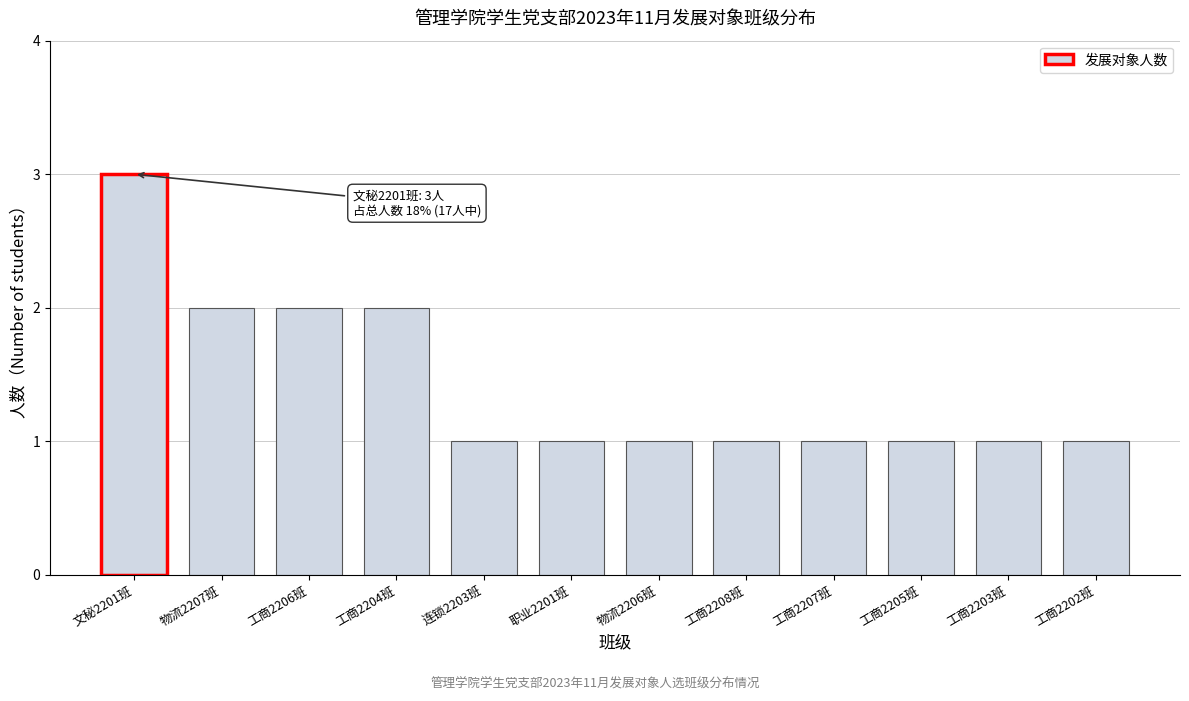

Reading left to right, what are all the values shown in this chart?

文秘2201班=3	物流2207班=2	工商2206班=2	工商2204班=2	连锁2203班=1	职业2201班=1	物流2206班=1	工商2208班=1	工商2207班=1	工商2205班=1	工商2203班=1	工商2202班=1